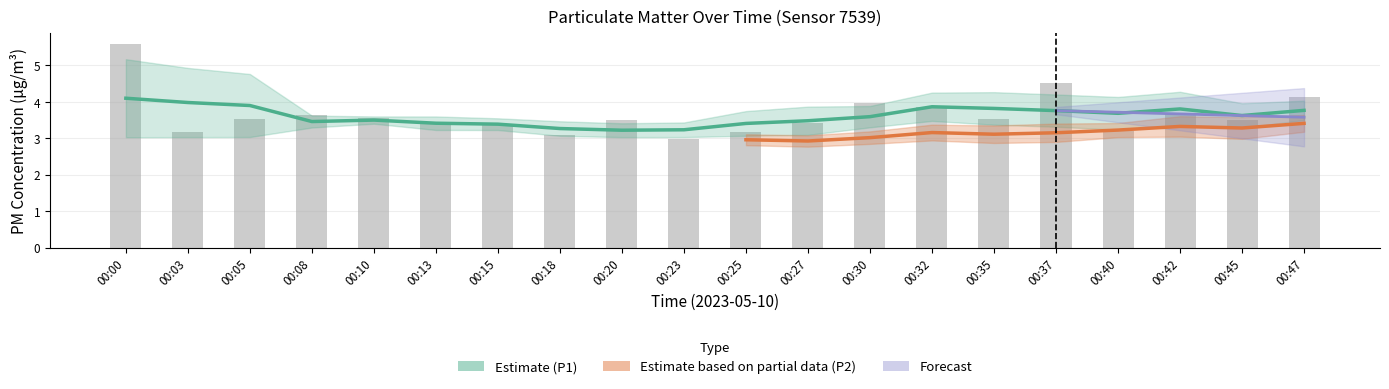

What is the value of the 2nd bar from the left?

3.2